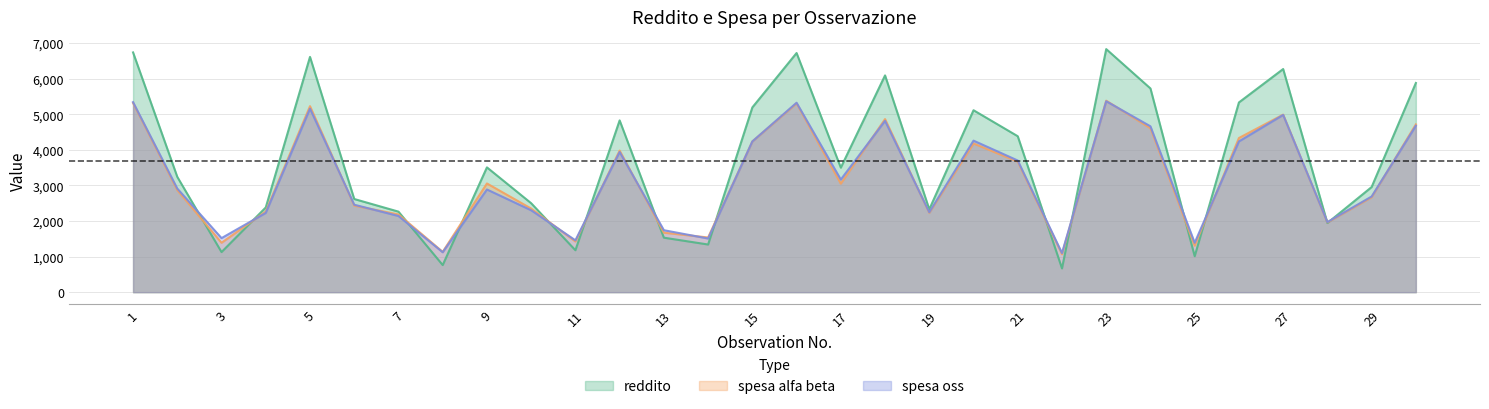

What value does the spesa oss series have at 6?

2458.6